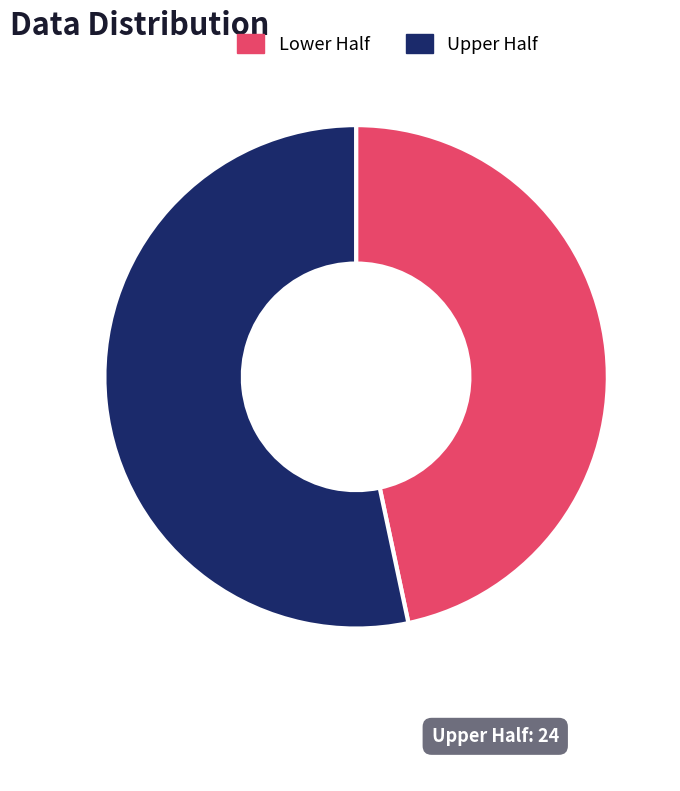

How many slices are in this pie chart?

2